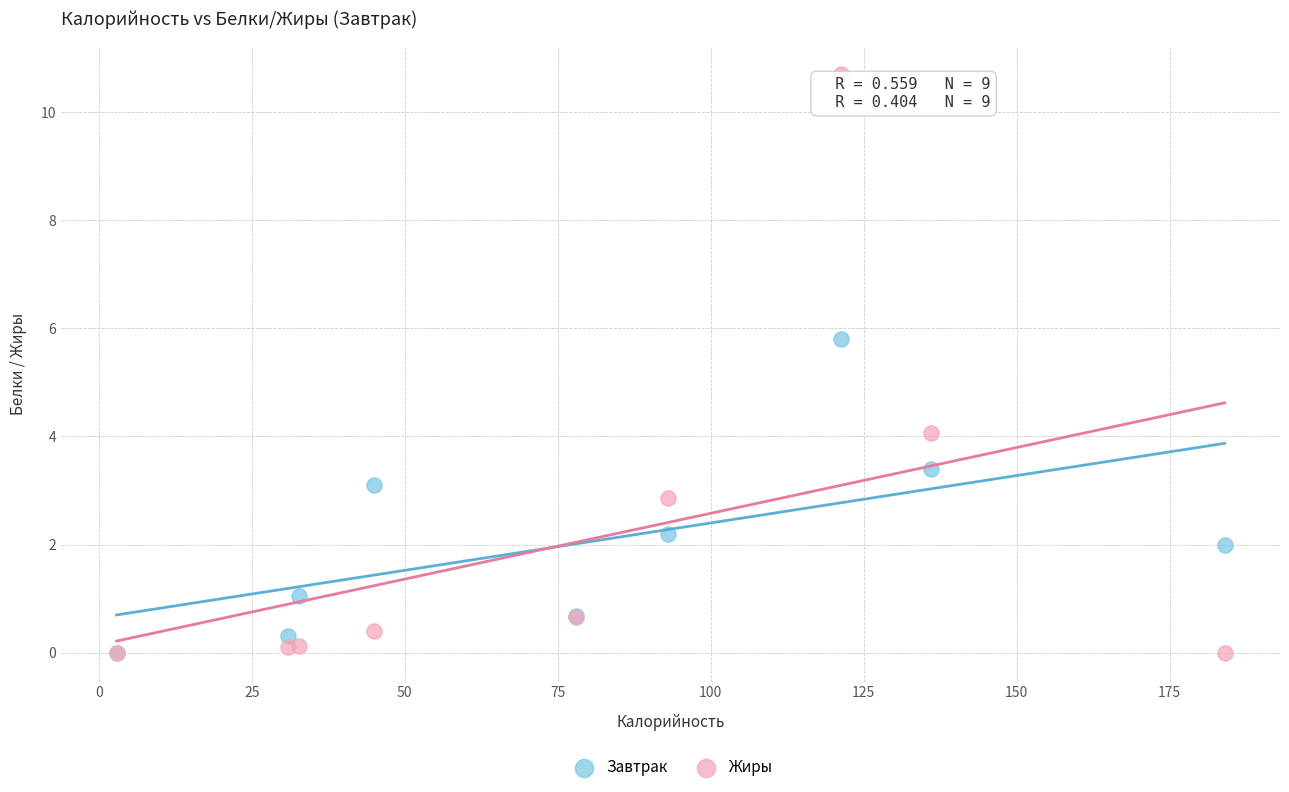

What are all the series names shown in the legend?

Завтрак, Жиры